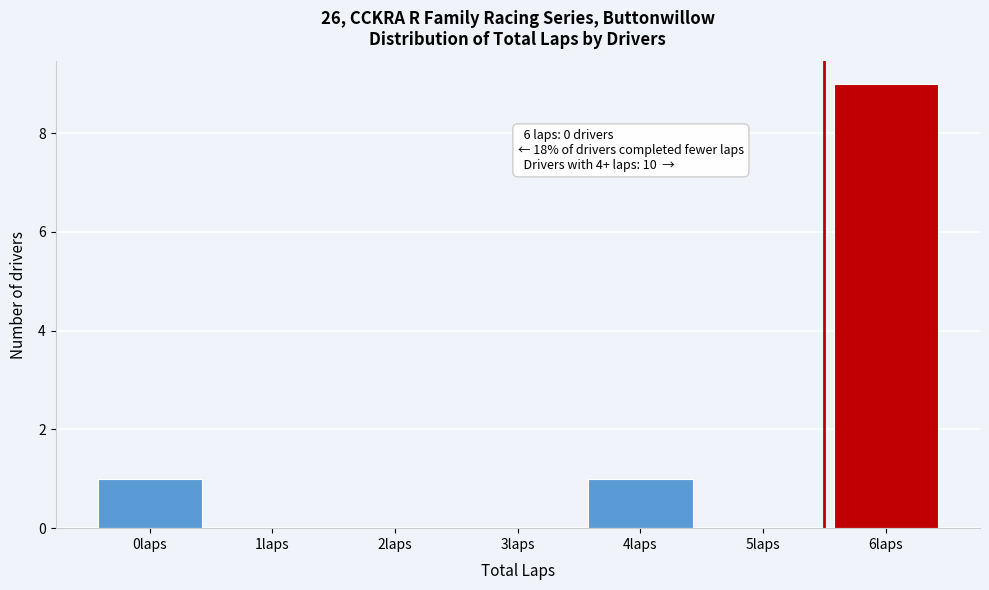

Reading right to left, list all the values displayed in this chart.

6laps=9	5laps=0	4laps=1	3laps=0	2laps=0	1laps=0	0laps=1